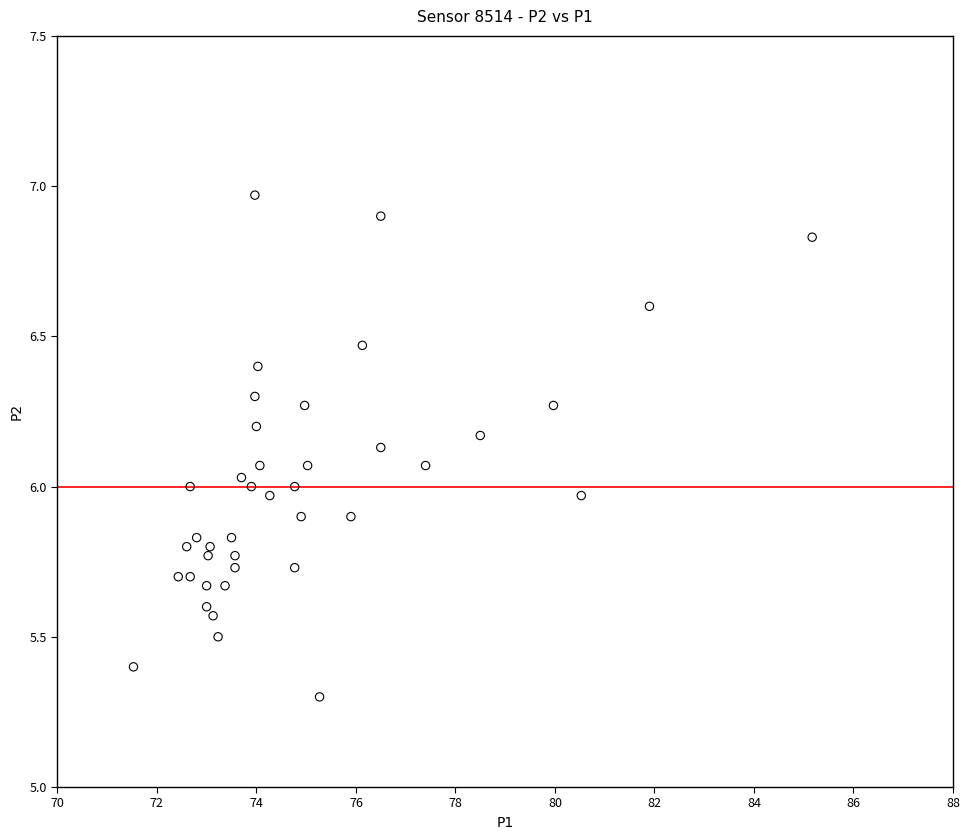

Count the number of points in this scatter plot.

40